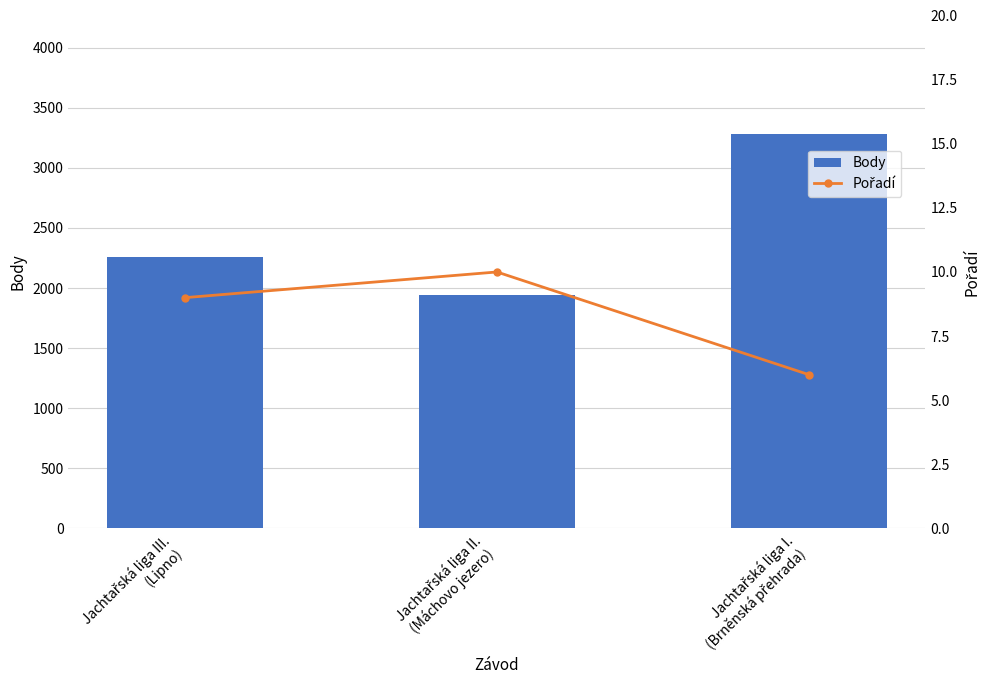

How many data points in Body are less than 2260?

1